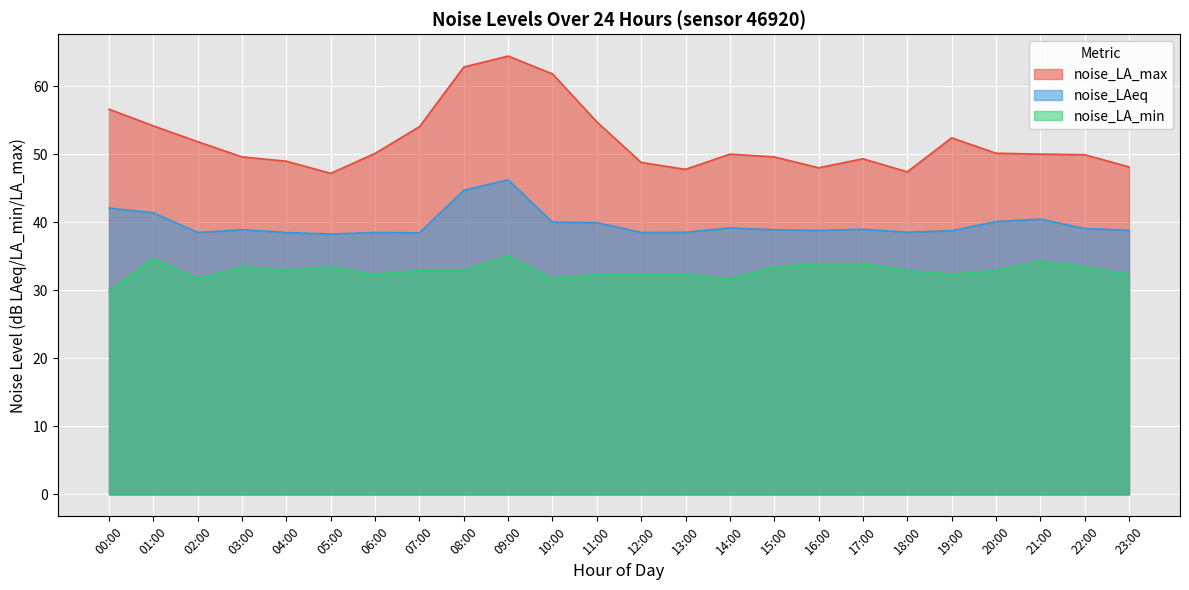

True or false: noise_LA_min and noise_LAeq intersect in this chart.

False